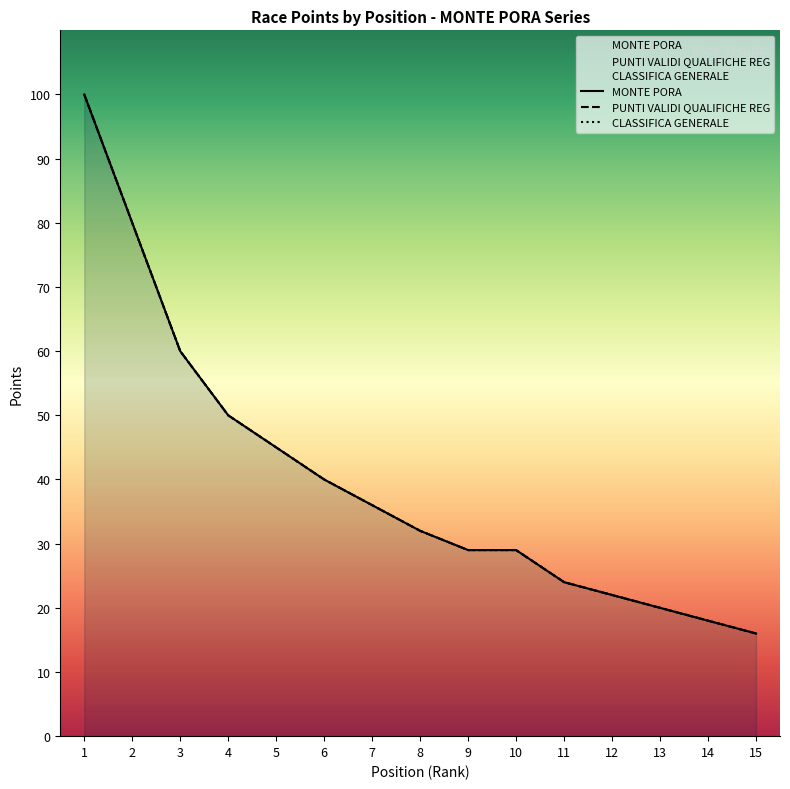

At how many categories does at least one series exceed 54?

3